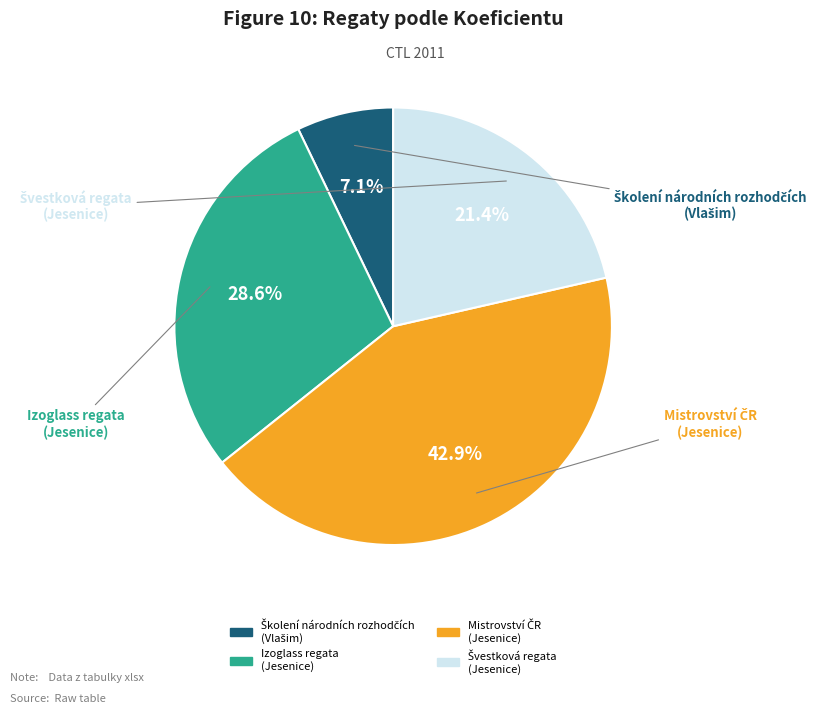

Does any single category account for the majority?

No